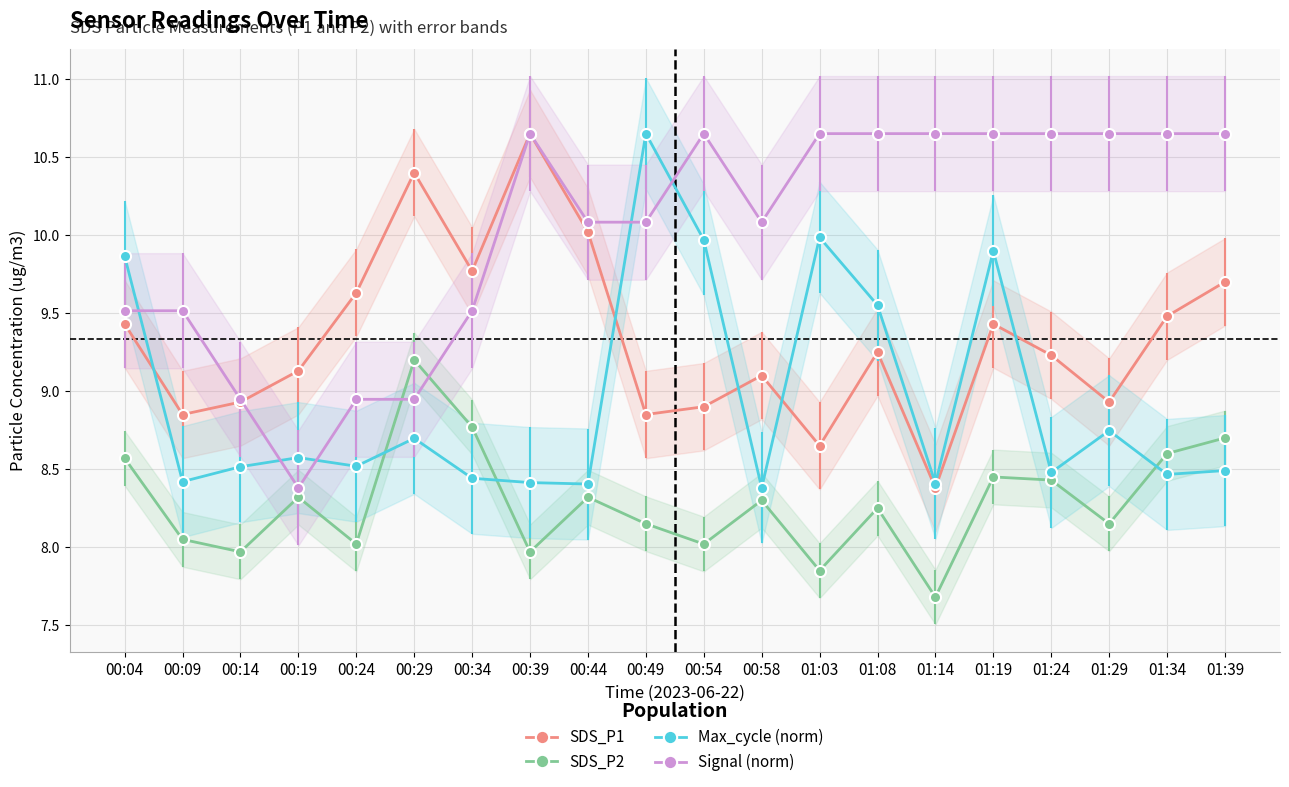

Is this an area chart (filled region under the line)?

No